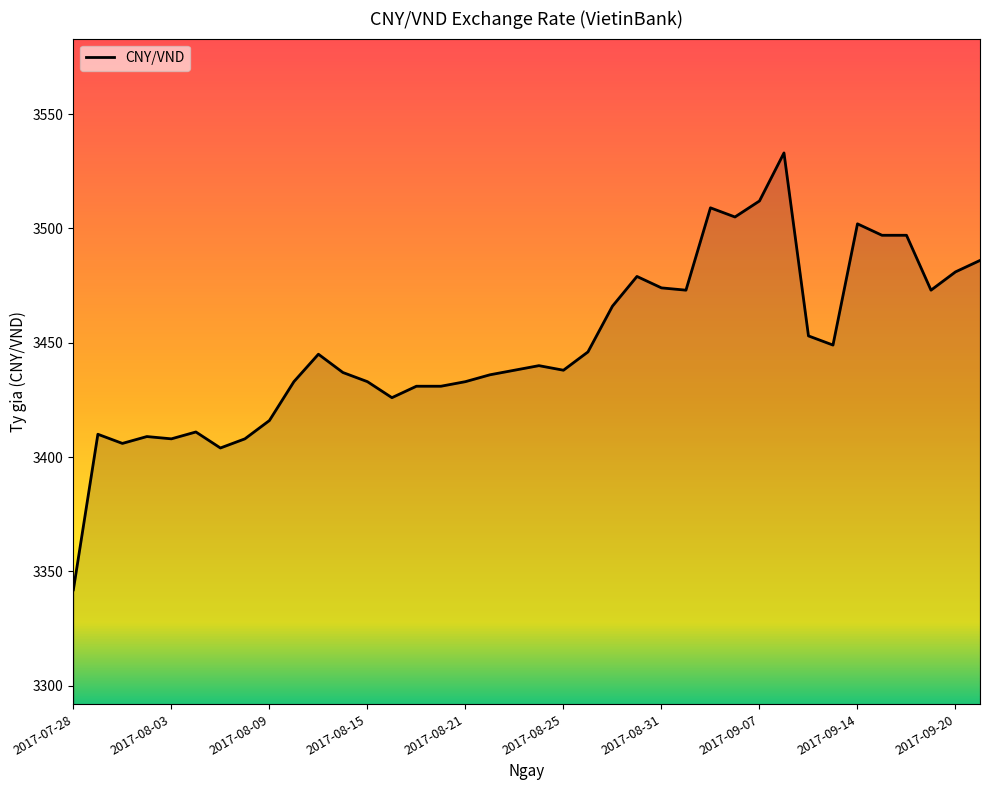

What is the minimum value shown in the chart?

3342